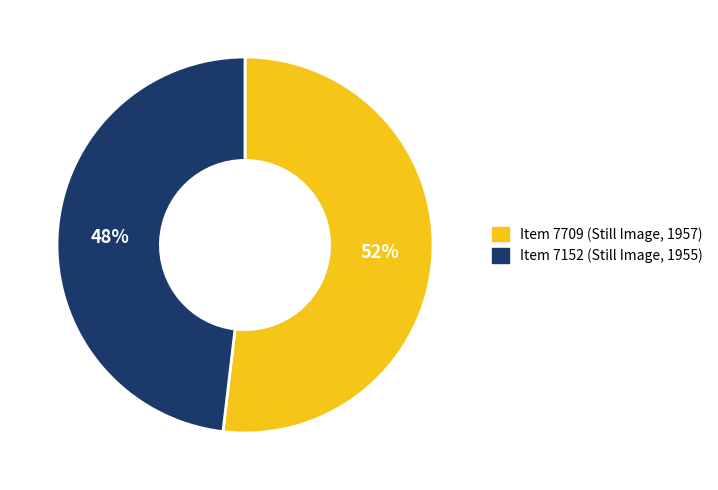

Which has a higher value, Item 7709 (Still Image, 1957) or Item 7152 (Still Image, 1955)?

Item 7709 (Still Image, 1957)